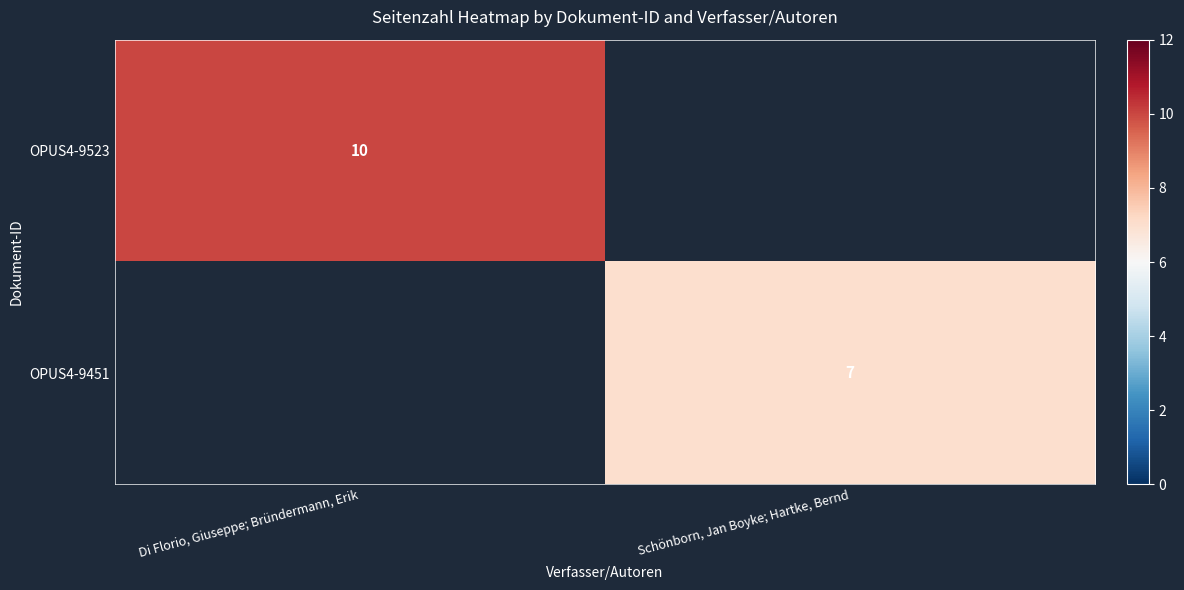

Is it true that OPUS4-9523 equals 10 at Di Florio, Giuseppe; Bründermann, Erik?

True